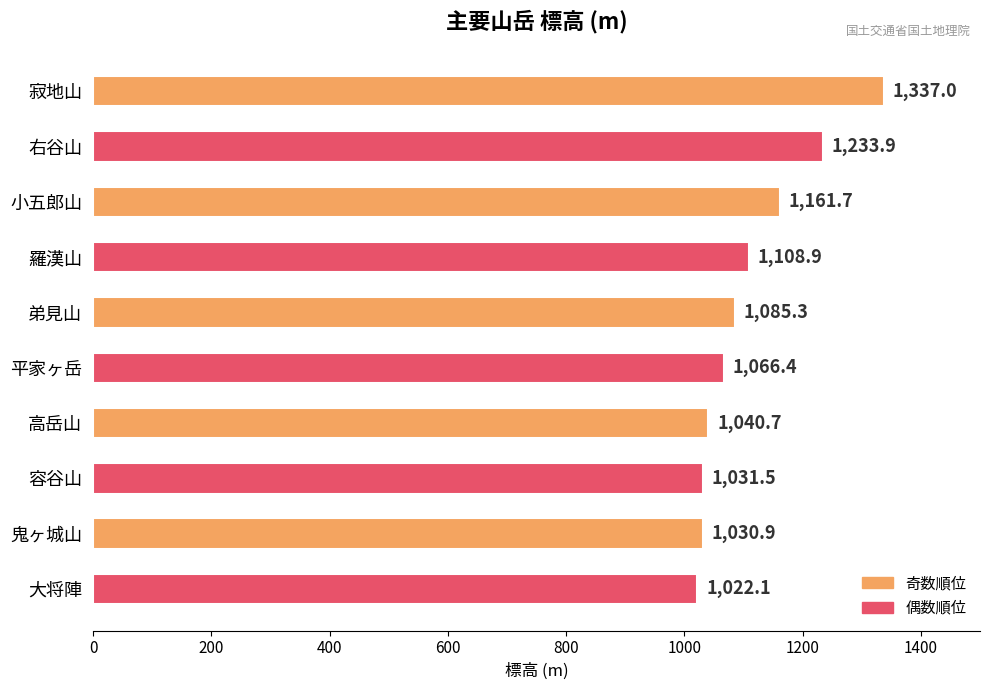

What is the change in value from 羅漢山 to 高岳山?

-68.2